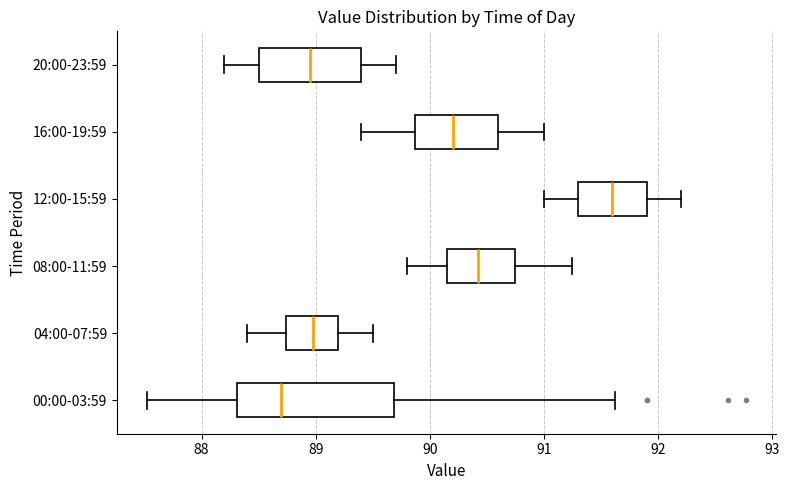

Which box is the widest, from its left edge to its right edge?

00:00-03:59